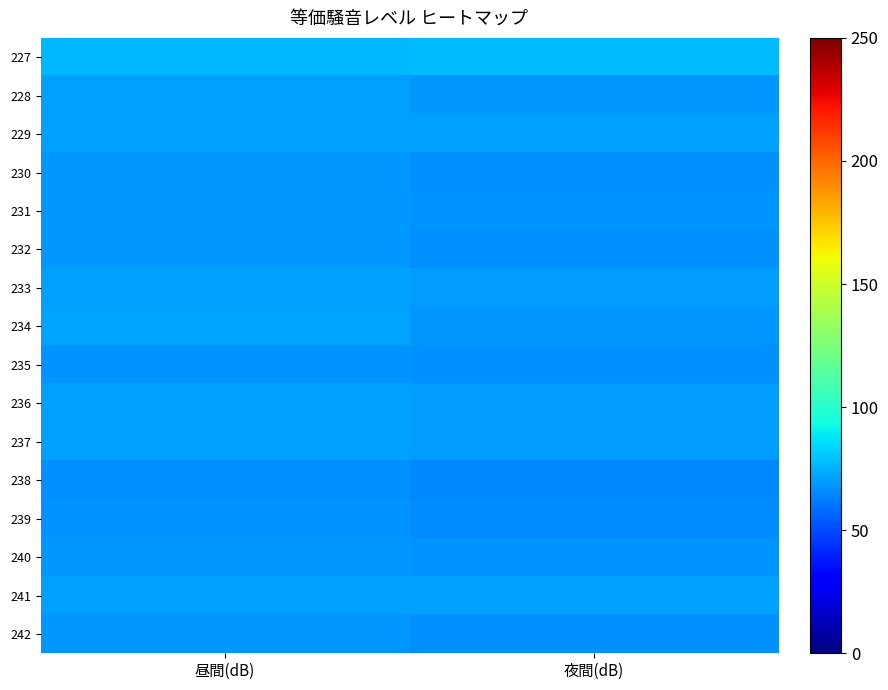

Reading left to right, what are all the values shown in this chart?

227: 昼間(dB)=77	夜間(dB)=78
228: 昼間(dB)=71	夜間(dB)=69
229: 昼間(dB)=71	夜間(dB)=71
230: 昼間(dB)=69	夜間(dB)=67
231: 昼間(dB)=69	夜間(dB)=68
232: 昼間(dB)=69	夜間(dB)=67
233: 昼間(dB)=71	夜間(dB)=70
234: 昼間(dB)=72	夜間(dB)=69
235: 昼間(dB)=68	夜間(dB)=67
236: 昼間(dB)=71	夜間(dB)=70
237: 昼間(dB)=71	夜間(dB)=70
238: 昼間(dB)=67	夜間(dB)=65
239: 昼間(dB)=68	夜間(dB)=66
240: 昼間(dB)=69	夜間(dB)=68
241: 昼間(dB)=71	夜間(dB)=71
242: 昼間(dB)=69	夜間(dB)=67